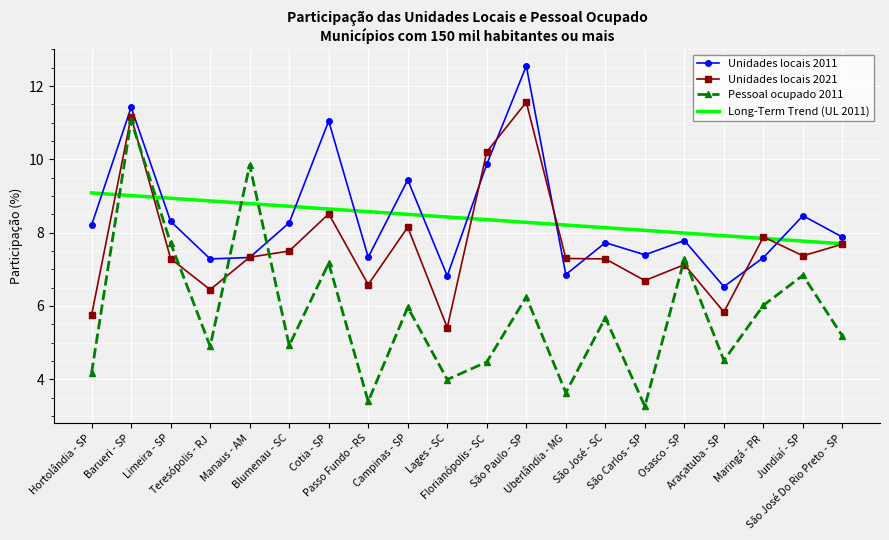

Rank the series by their maximum value, from lowest to highest.

Long-Term Trend (UL 2011), Pessoal ocupado 2011, Unidades locais 2021, Unidades locais 2011